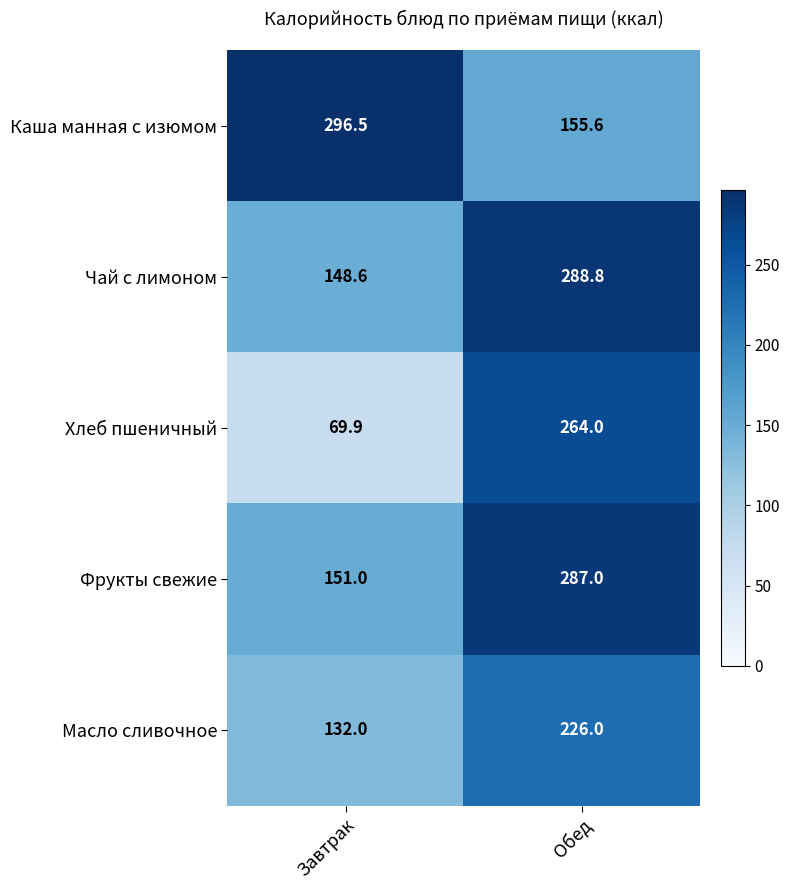

True or false: Фрукты свежие has a value of 381.8 at Обед.

False